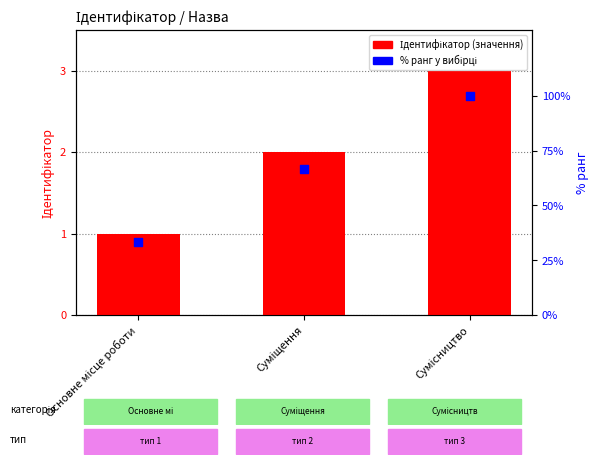

Which series contains the lowest Y value?

Ідентифікатор